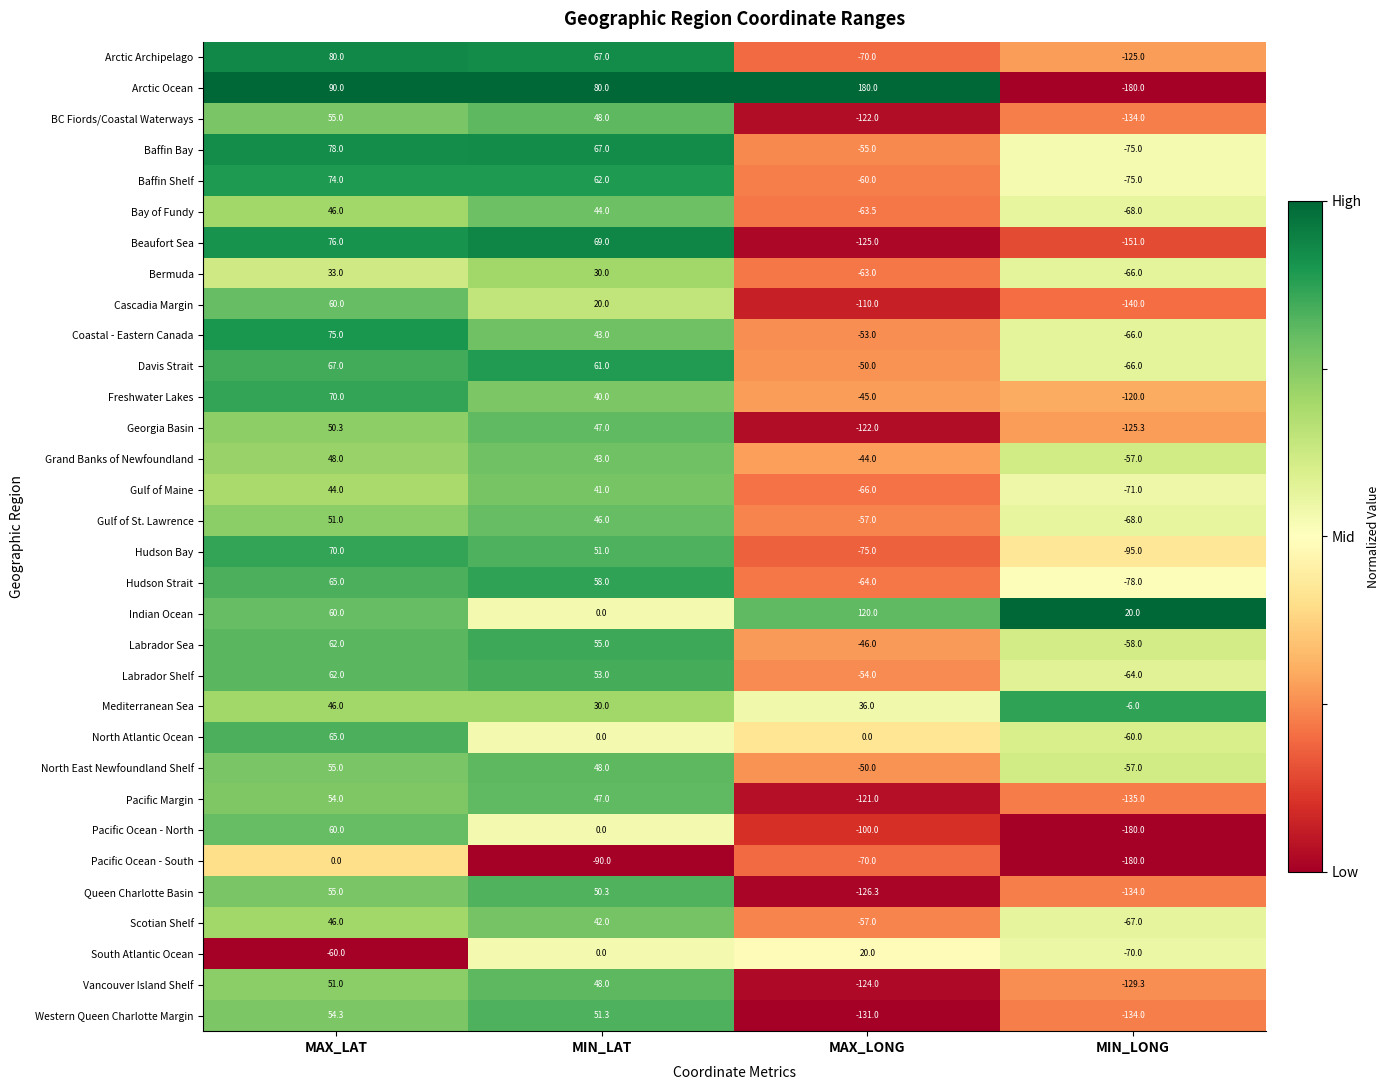

At which category is the sum across all series the highest?

MAX_LAT